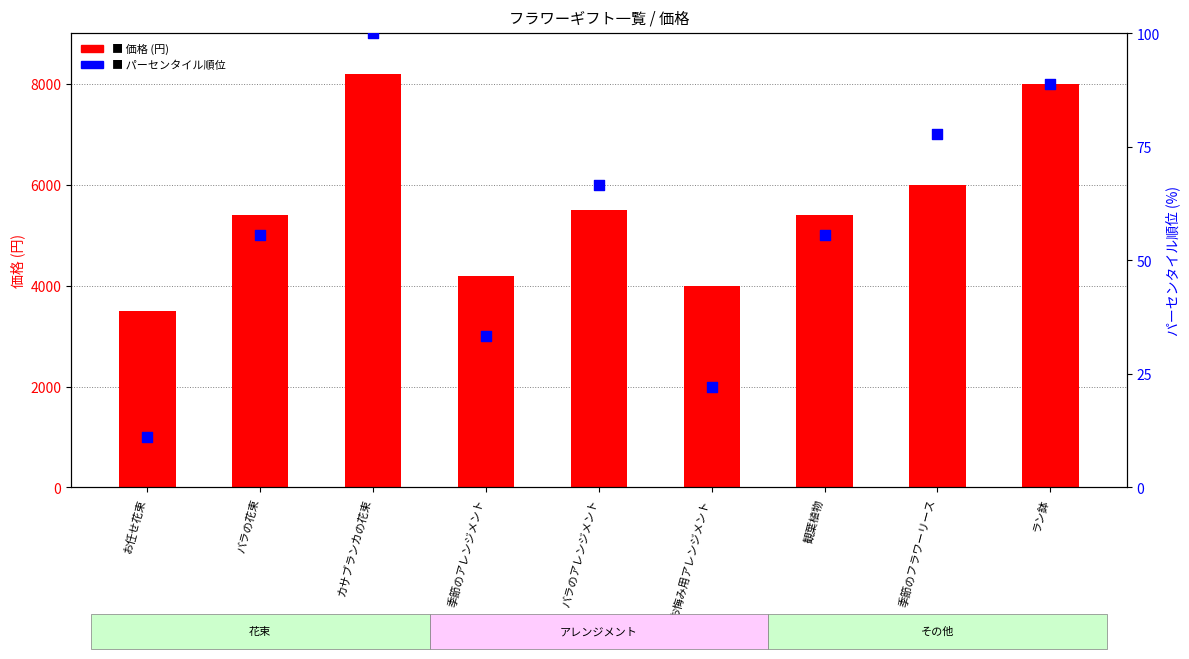

At which category is the sum across all series the highest?

カサブランカの花束